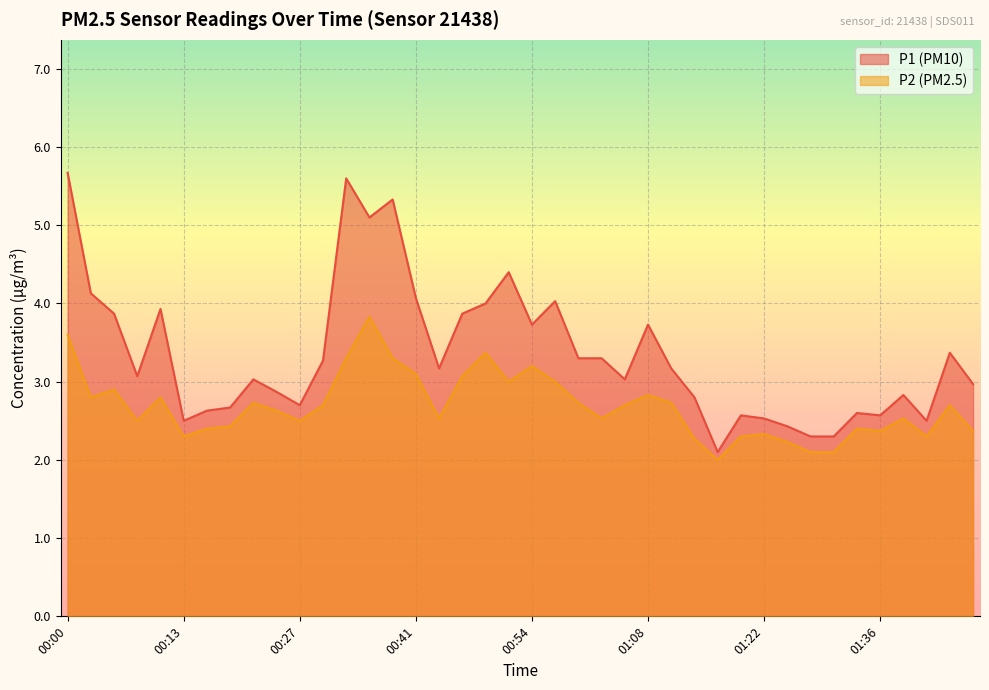

Rank the series by their maximum value, from lowest to highest.

P2 (PM2.5), P1 (PM10)